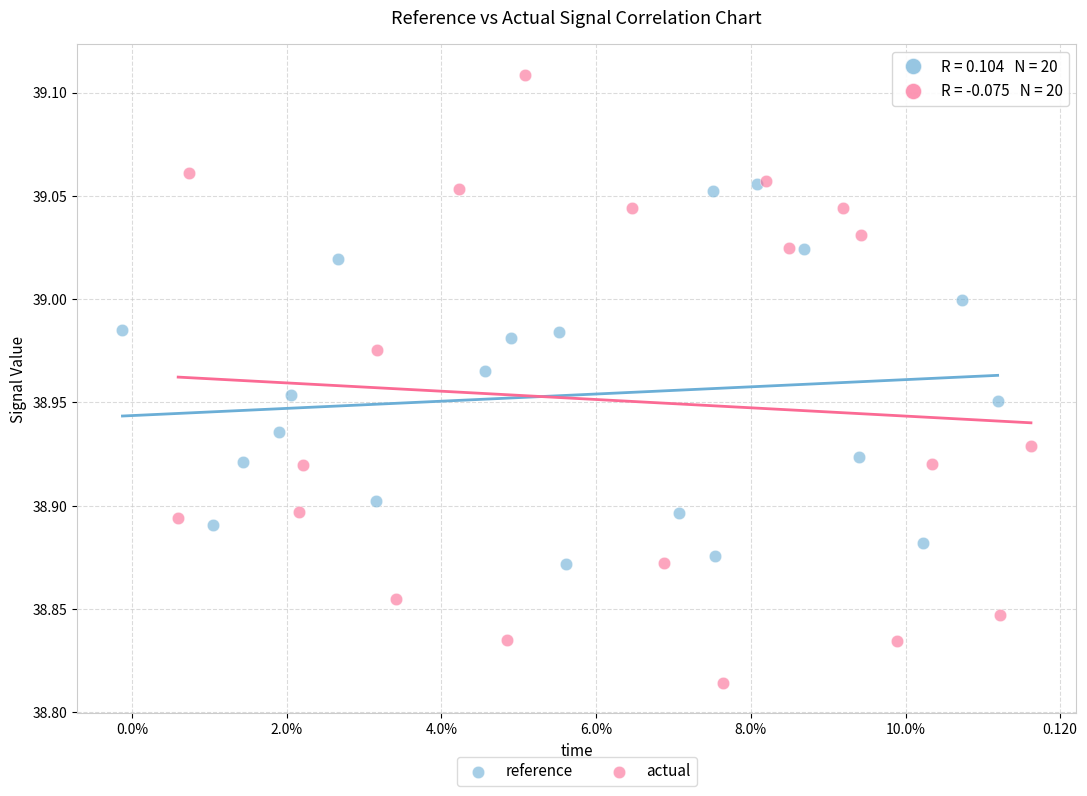

Which series contains the lowest Y value?

actual